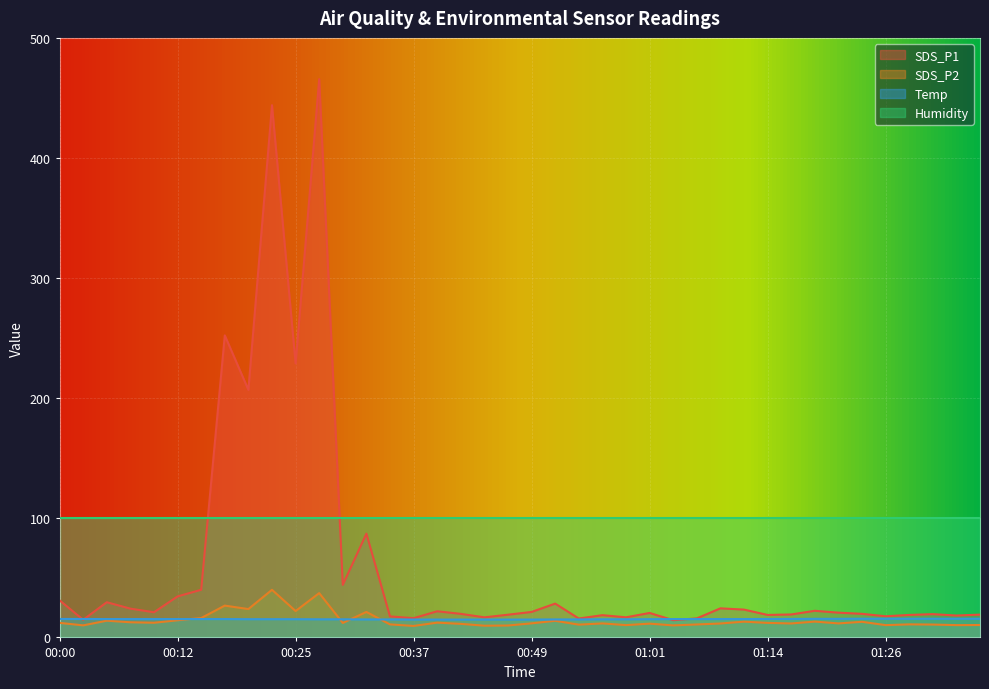

The SDS_P1 series shows 30.9 at 00:00. True or false?

True